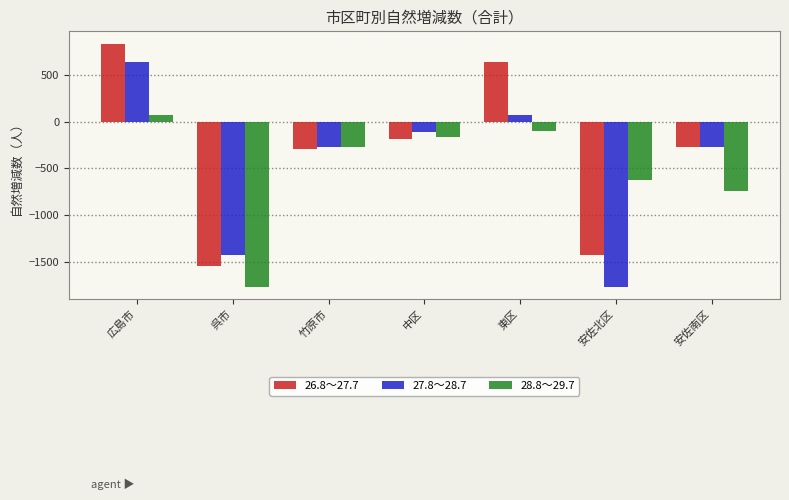

How many values in 28.8～29.7 are above zero?

1